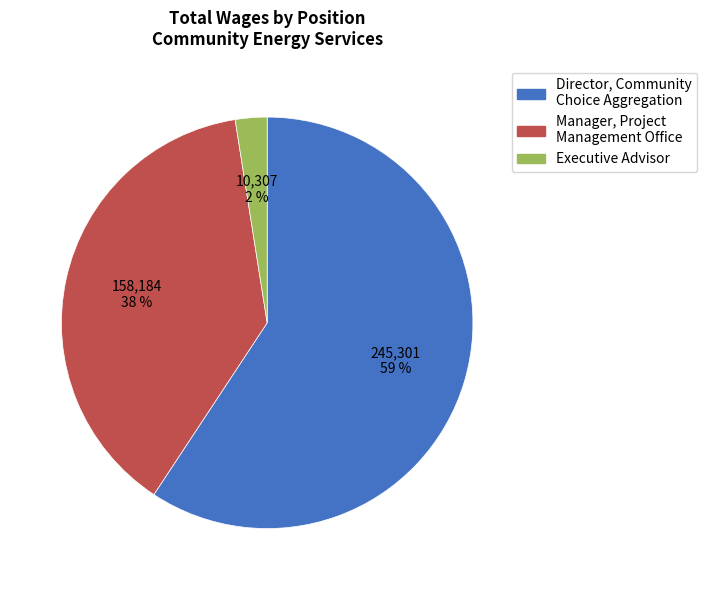

How many segments does this pie chart have?

3